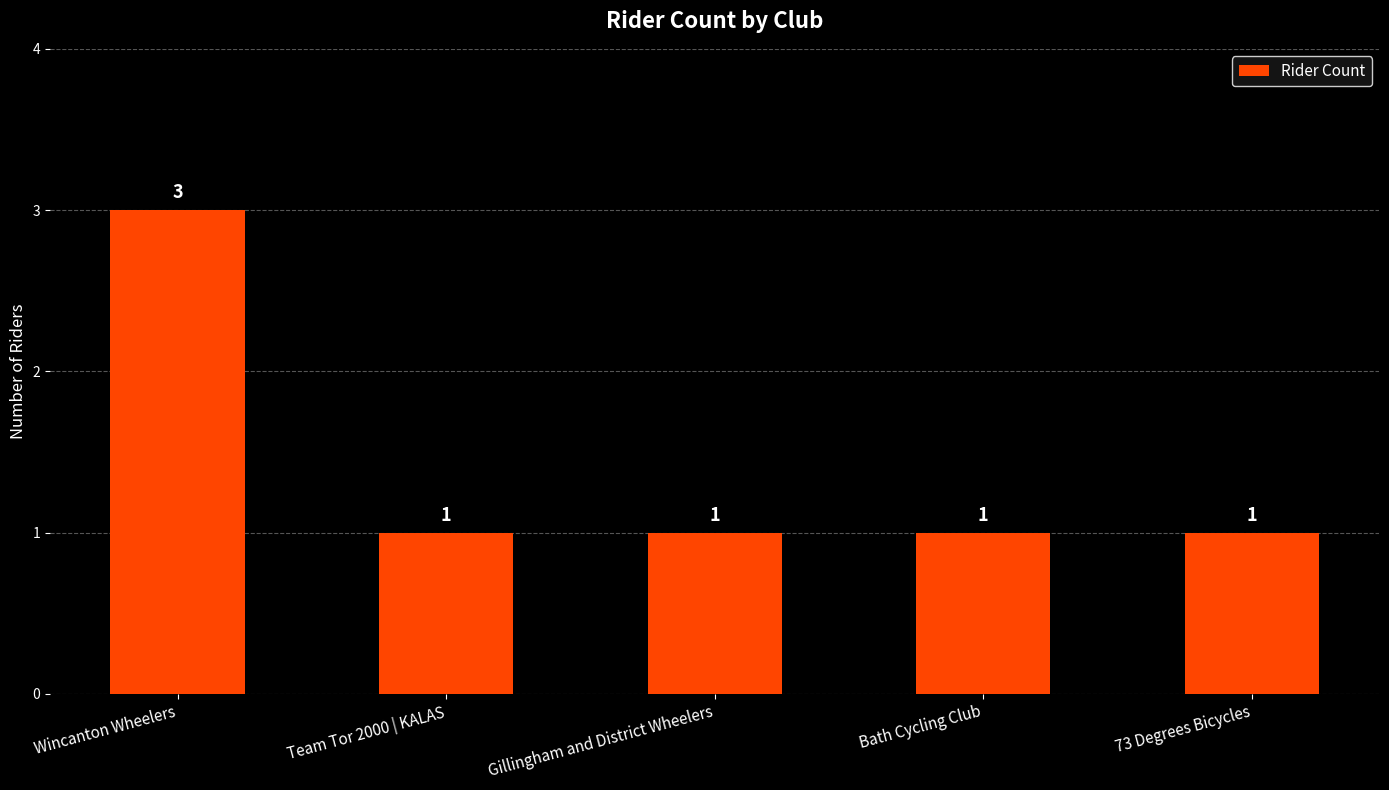

Count the values in the range 1 to 2.

4